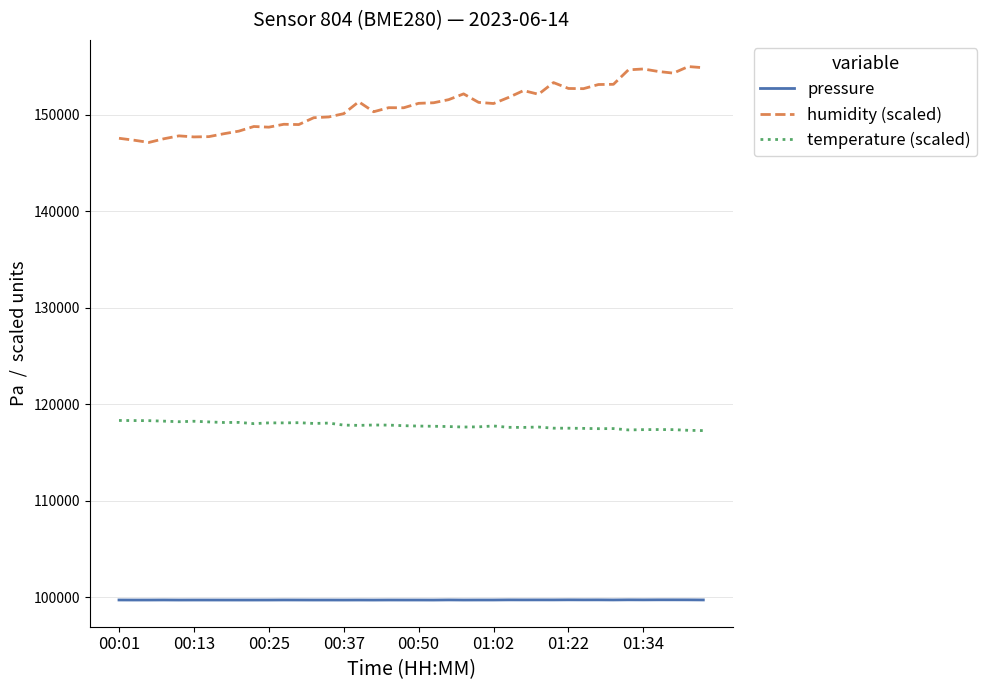

What is the highest value of the temperature (scaled) series?

118320.0